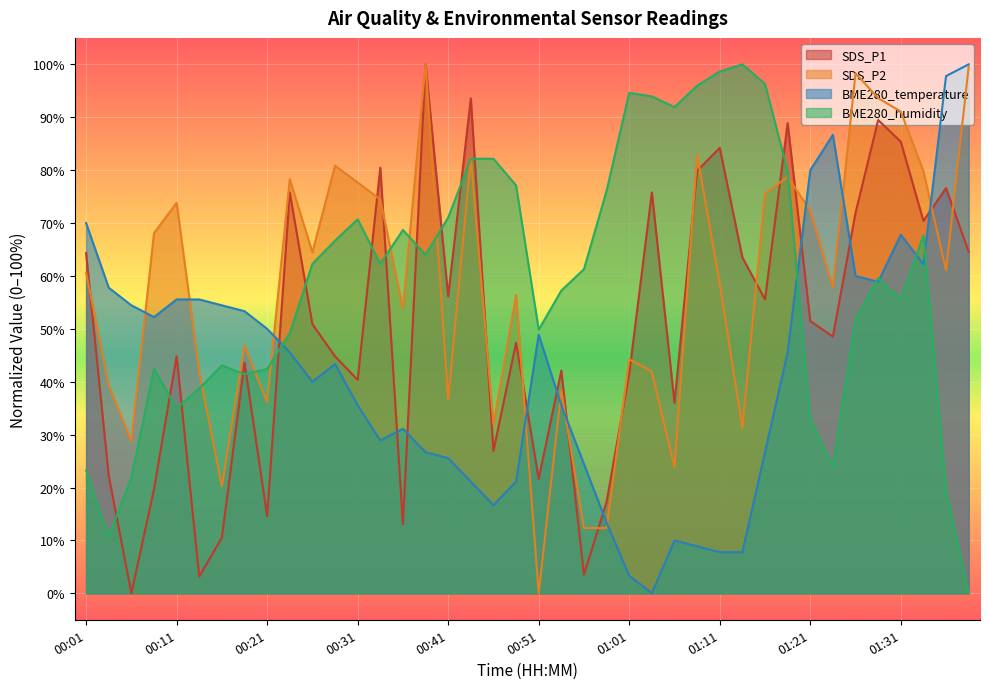

How many lines are shown in the chart?

4